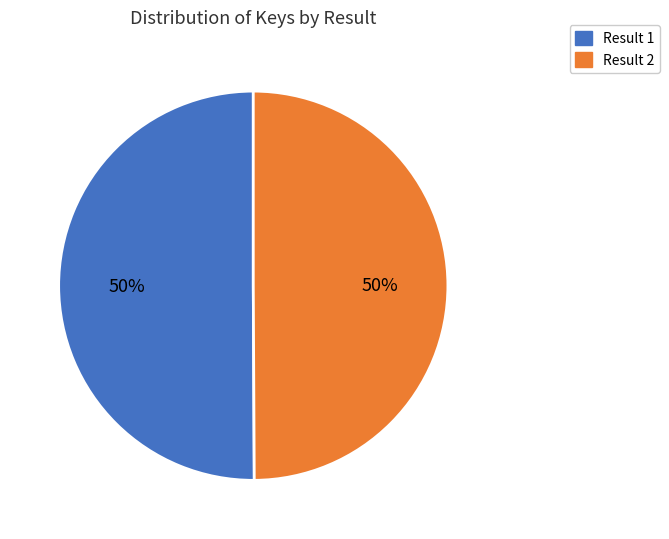

To the nearest percent, what is the average slice percentage?

50%